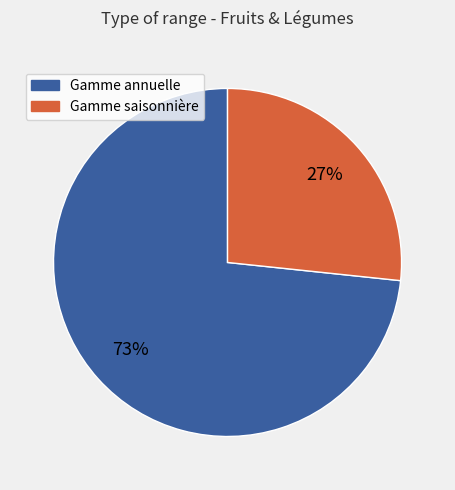

Does any single category account for the majority?

Yes